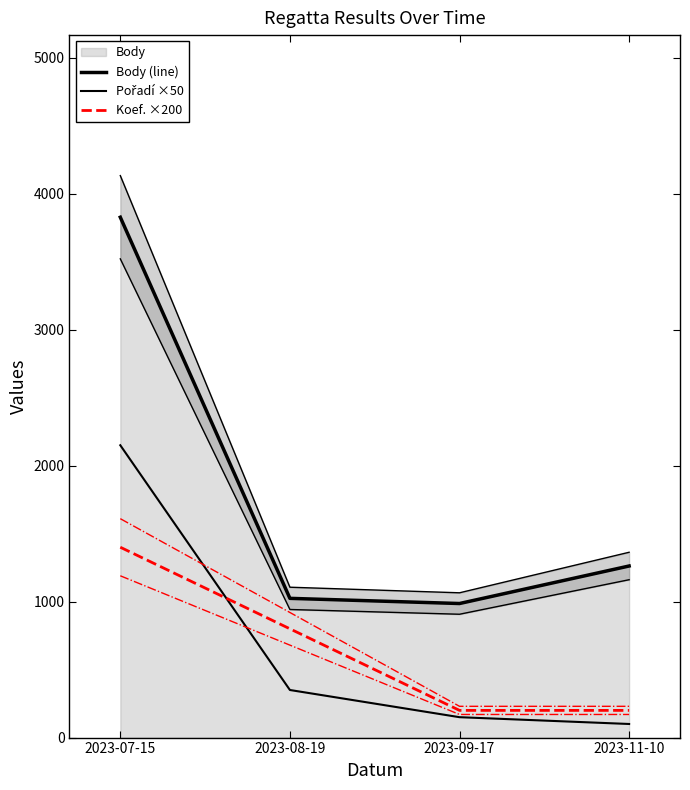

At how many categories does at least one series exceed 3341?

1